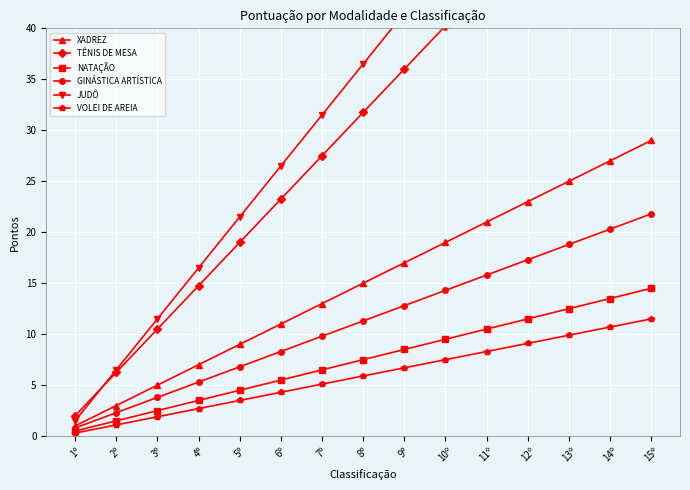

What is the value of the NATAÇÃO point at the 4th from the left?

3.5